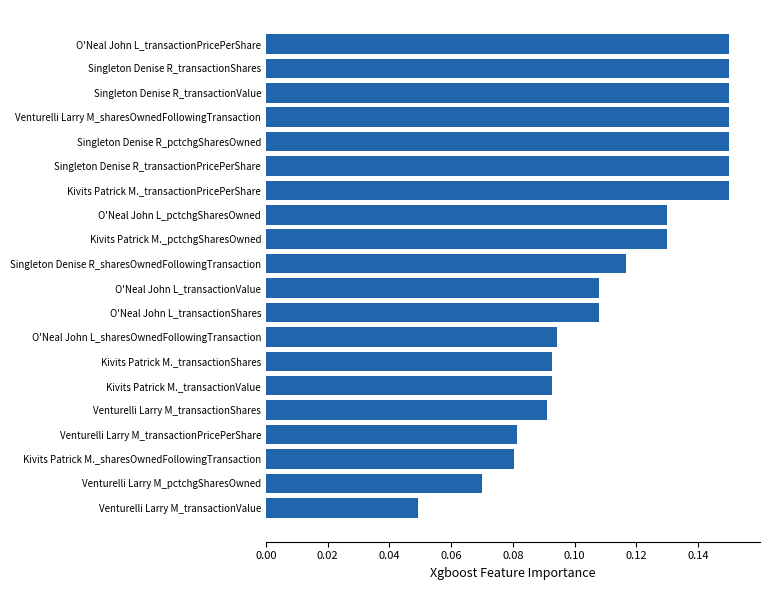

Is it true that the value at Singleton Denise R_transactionValue is 0.3?

False